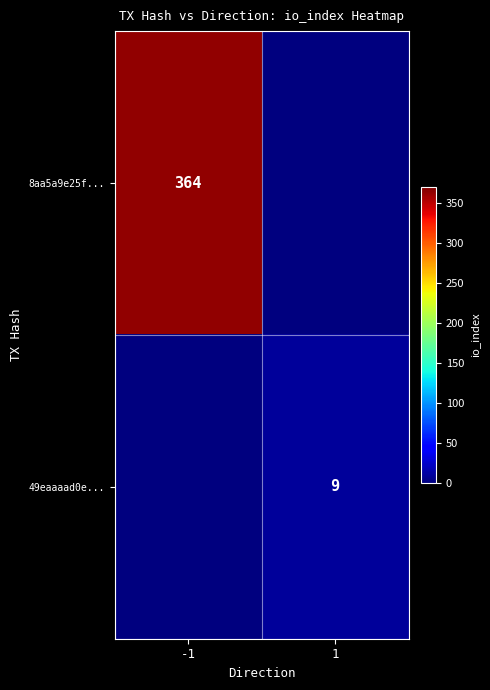

Count the number of data series in this chart.

2